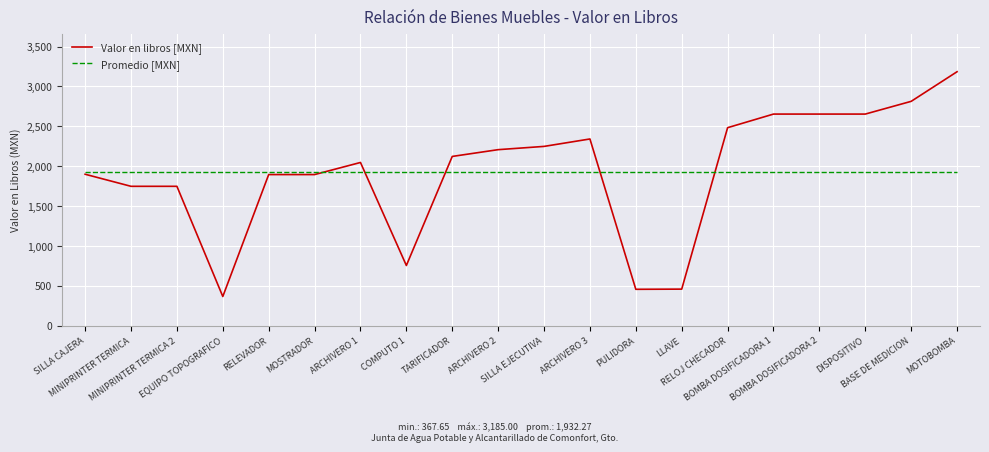

How many distinct data groups are displayed?

2